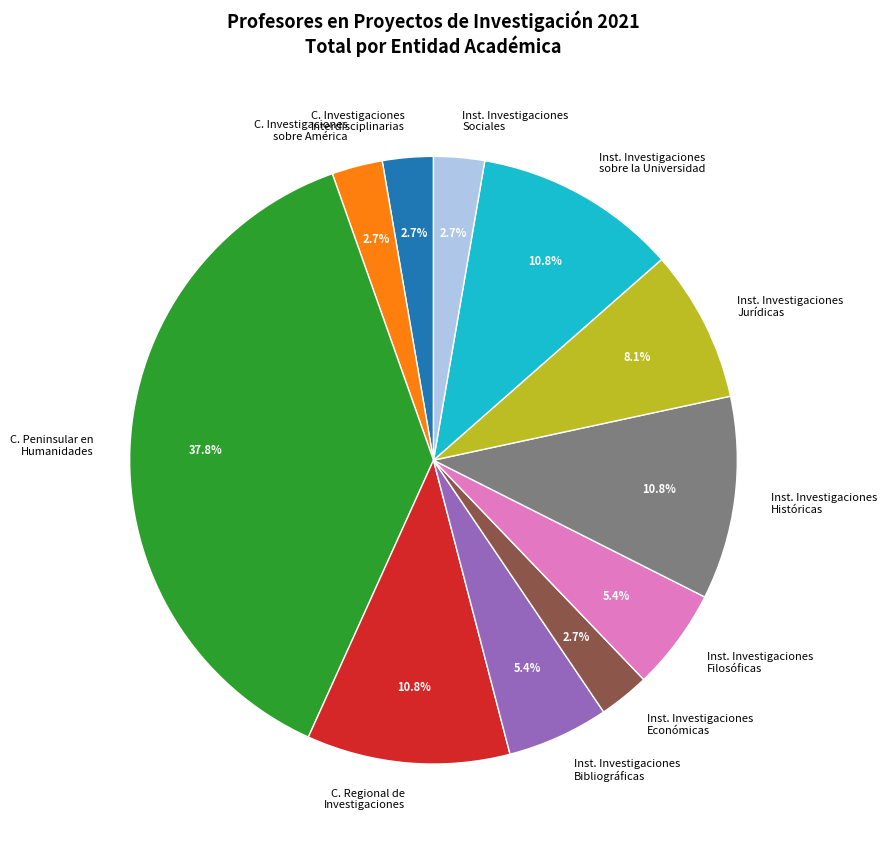

Count the number of slices in the pie.

11